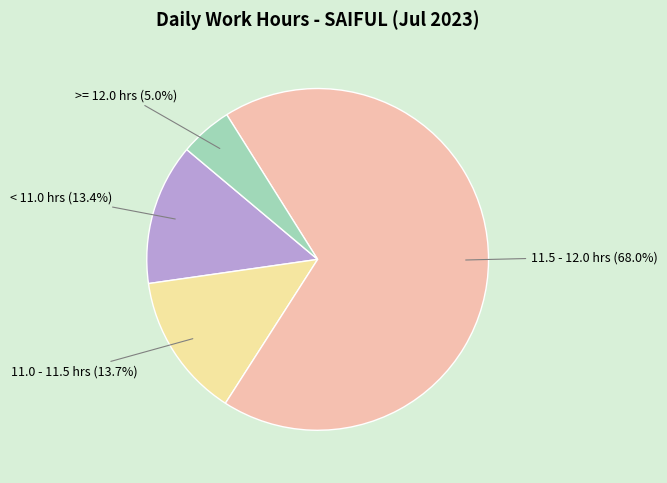

Is there any slice that represents more than half of the pie?

Yes